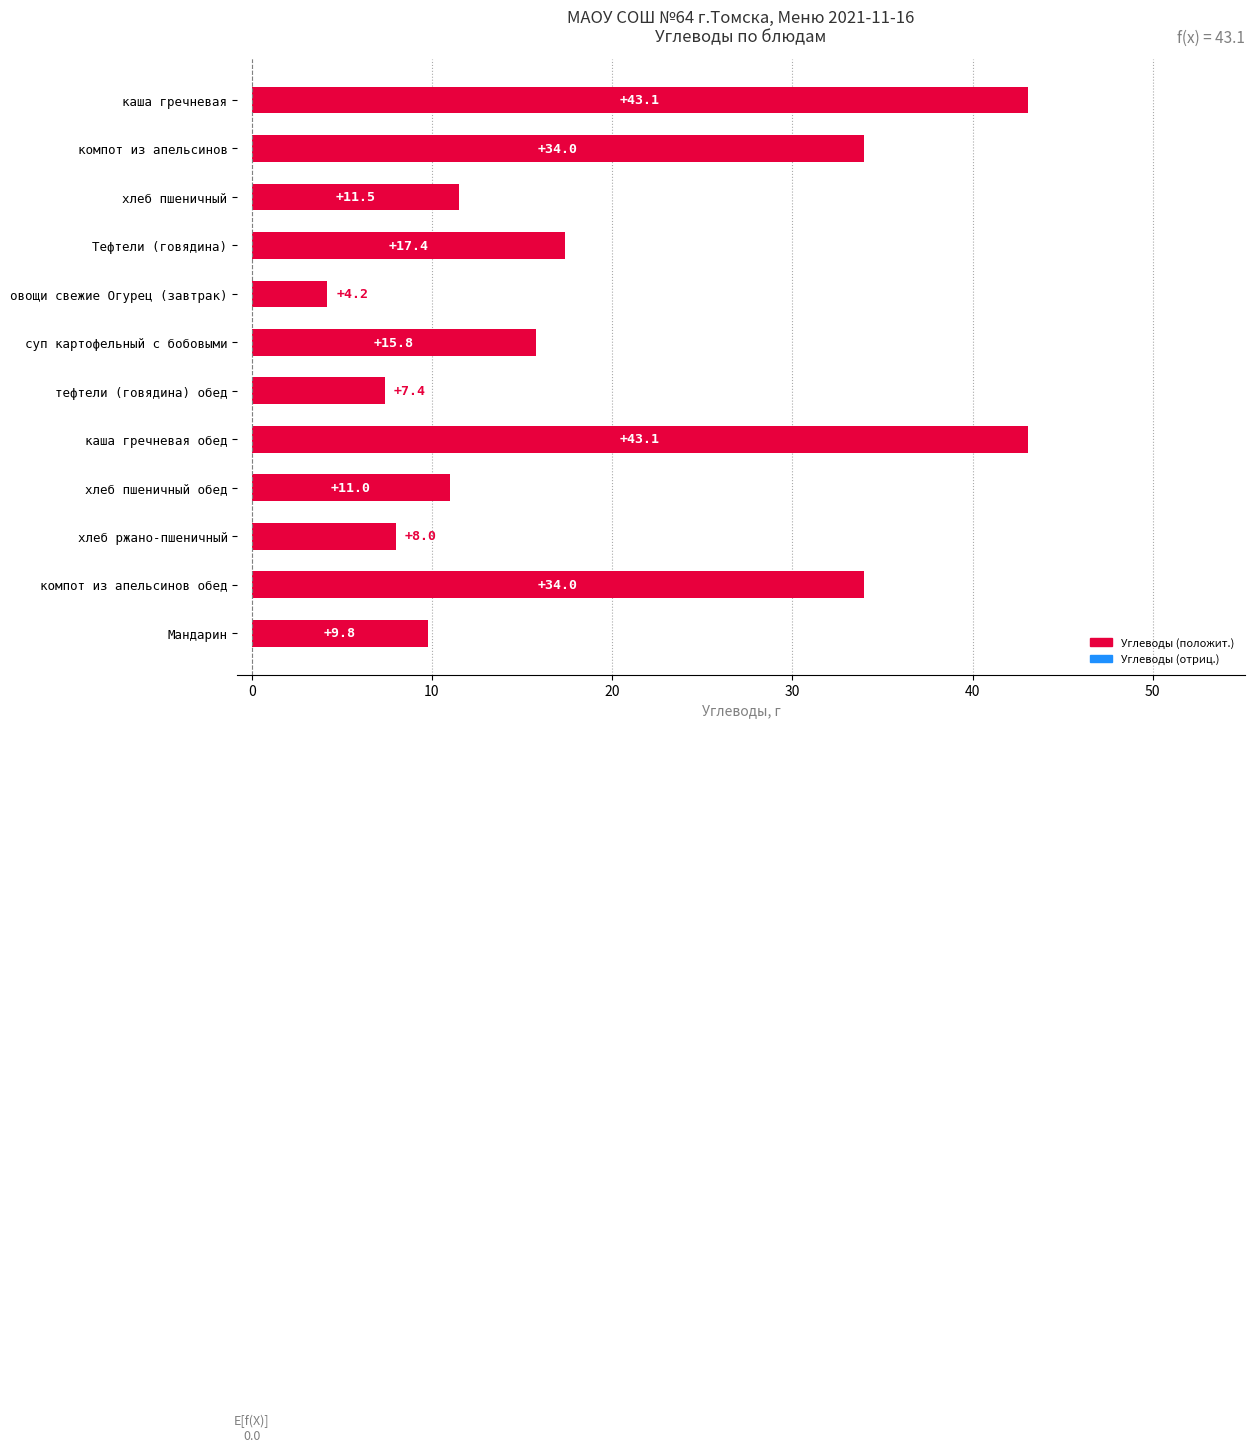

Reading top to bottom, transcribe all the data shown in this chart.

каша гречневая=43.1	компот из апельсинов=34.0	хлеб пшеничный=11.5	Тефтели (говядина)=17.4	овощи свежие Огурец (завтрак)=4.2	суп картофельный с бобовыми=15.8	тефтели (говядина) обед=7.4	каша гречневая обед=43.1	хлеб пшеничный обед=11.0	хлеб ржано-пшеничный=8.0	компот из апельсинов обед=34.0	Мандарин=9.8